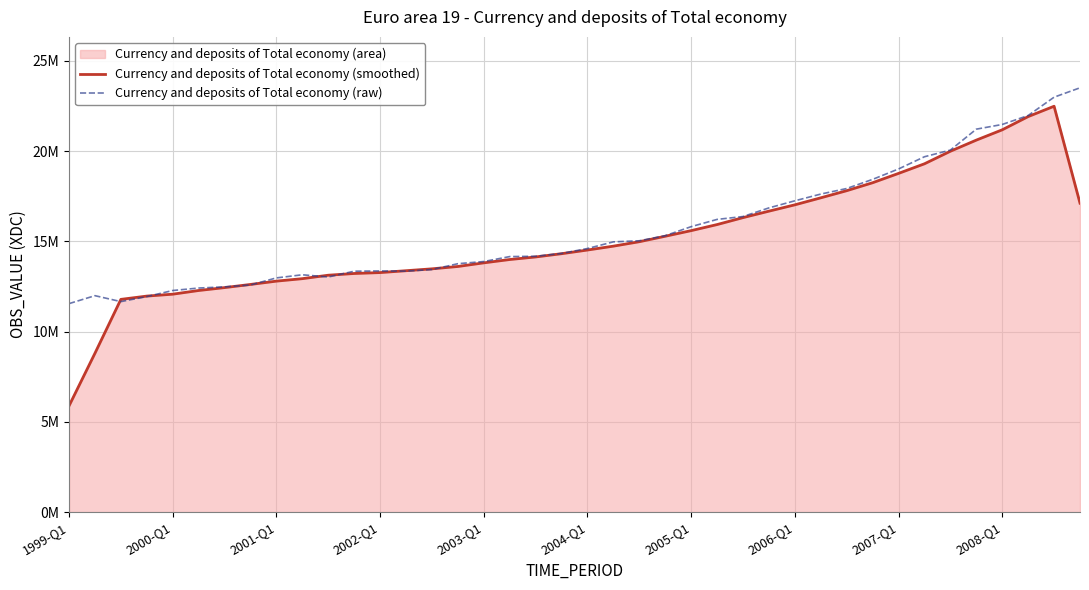

Where is Currency and deposits of Total economy (smoothed) nearest to the value 14187914?

18